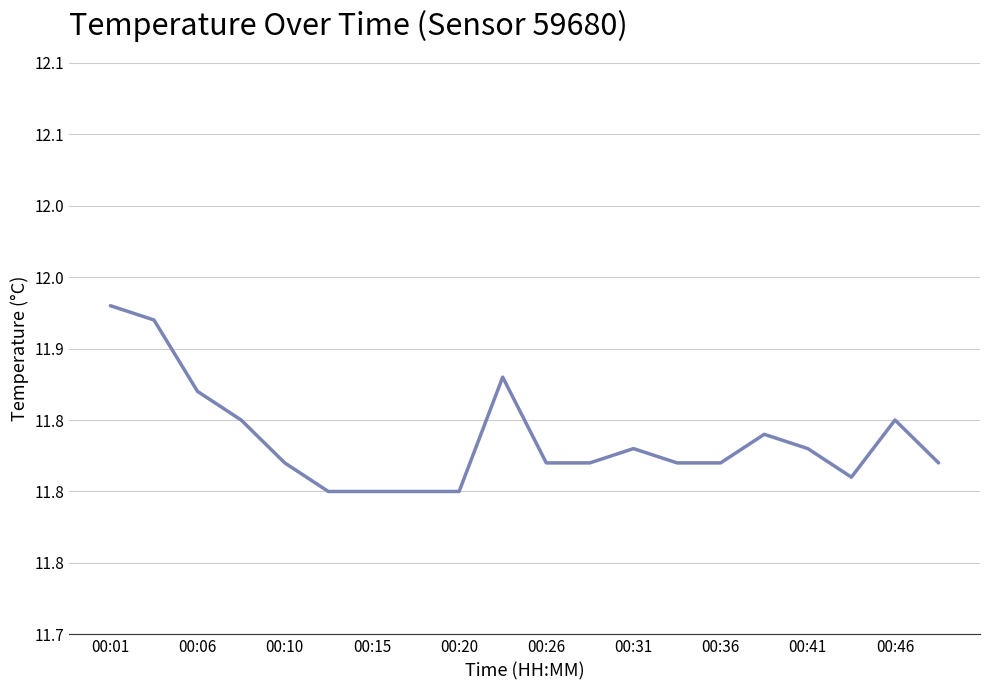

Does the chart have visible grid lines?

Yes